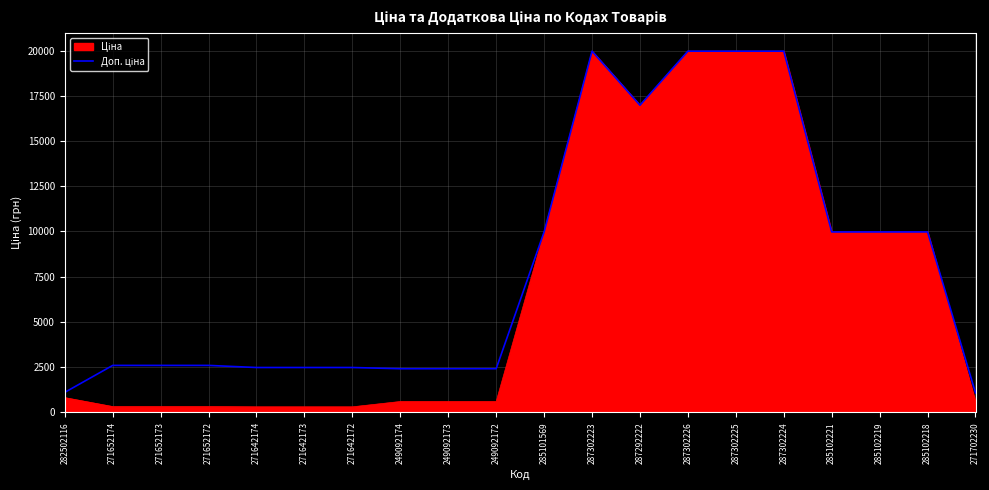

Reading left to right, extract all data points from this chart.

282502116=1109.2	271652174=2598.3	271652173=2598.3	271652172=2598.3	271642174=2482.4	271642173=2482.4	271642172=2482.4	249092174=2414.8	249092173=2414.8	249092172=2414.8	285101569=9975.0	287302223=19964.2	287292222=16976.3	287302226=19964.2	287302225=19964.2	287302224=19964.2	285102221=9975.0	285102219=9975.0	285102218=9975.0	271702230=1081.7